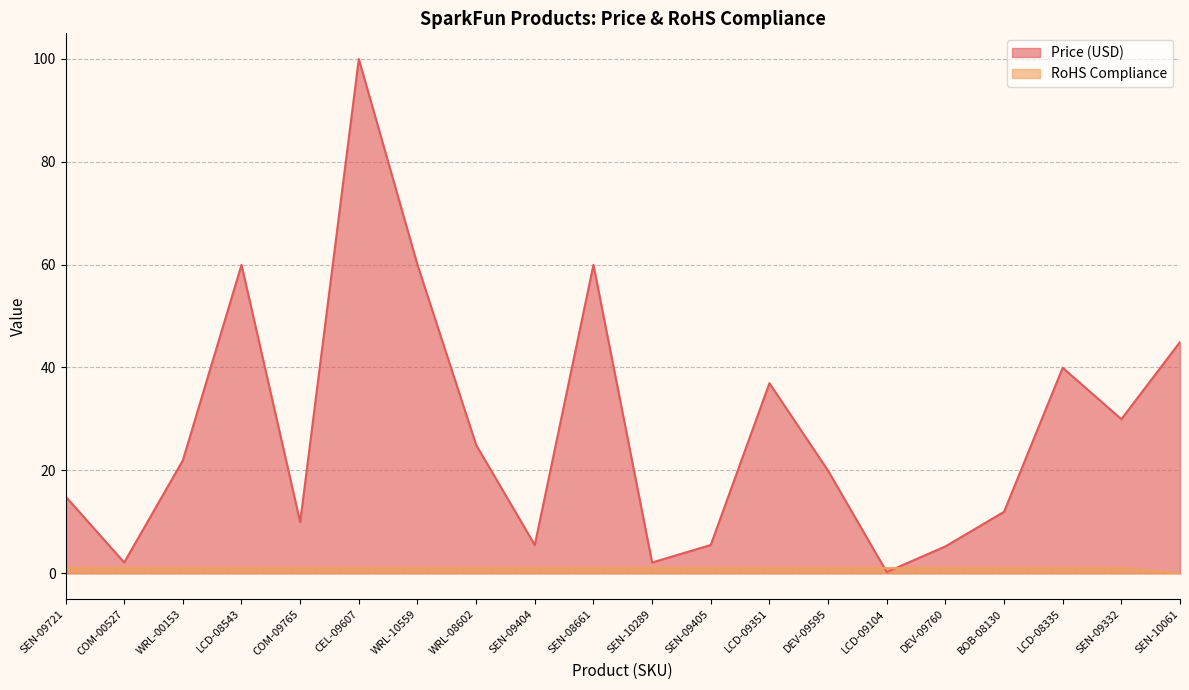

Reading right to left, transcribe all the data shown in this chart.

Price (USD): SEN-10061=45.0	SEN-09332=29.9	LCD-08335=40.0	BOB-08130=11.9	DEV-09760=5.2	LCD-09104=0.2	DEV-09595=19.9	LCD-09351=37.0	SEN-09405=5.5	SEN-10289=2.1	SEN-08661=60.0	SEN-09404=5.5	WRL-08602=24.9	WRL-10559=60.0	CEL-09607=100.0	COM-09765=9.9	LCD-08543=60.0	WRL-00153=21.9	COM-00527=2.1	SEN-09721=14.9
RoHS Compliance: SEN-10061=0.0	SEN-09332=1.0	LCD-08335=1.0	BOB-08130=1.0	DEV-09760=1.0	LCD-09104=1.0	DEV-09595=1.0	LCD-09351=1.0	SEN-09405=1.0	SEN-10289=1.0	SEN-08661=1.0	SEN-09404=1.0	WRL-08602=1.0	WRL-10559=1.0	CEL-09607=1.0	COM-09765=1.0	LCD-08543=1.0	WRL-00153=1.0	COM-00527=1.0	SEN-09721=1.0